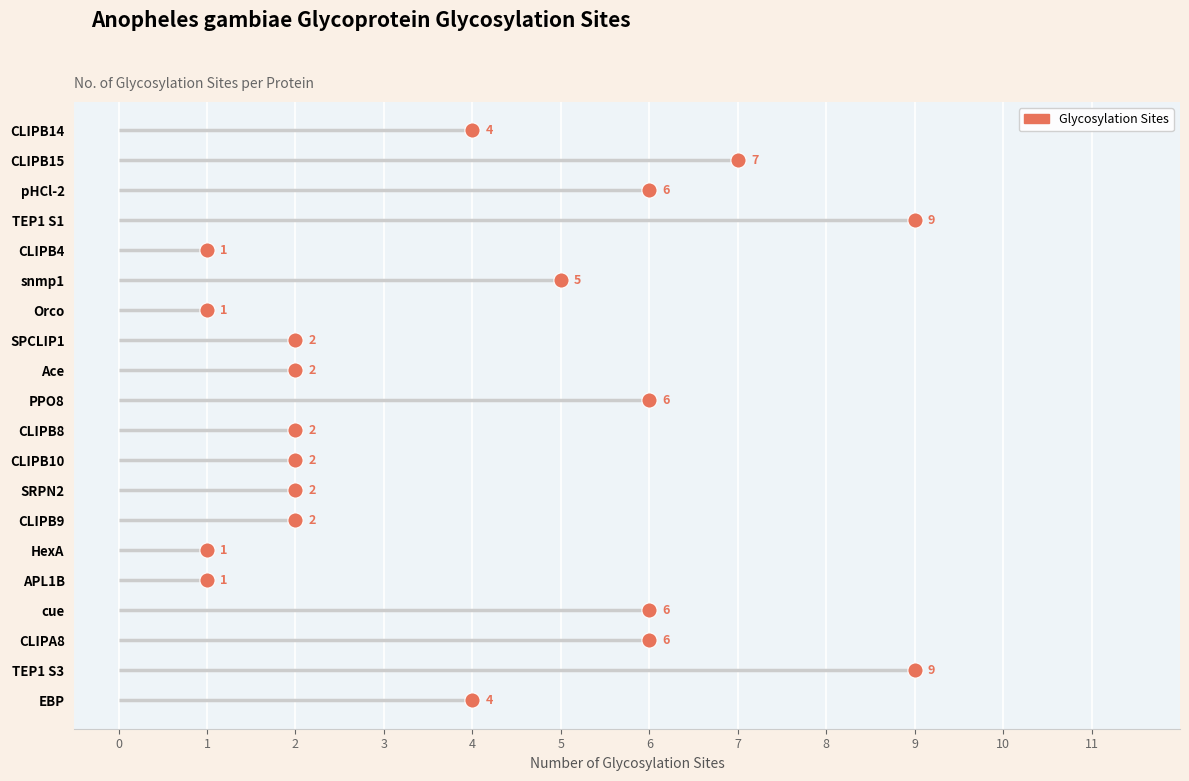

Which has a higher value, 7 or 2?

2